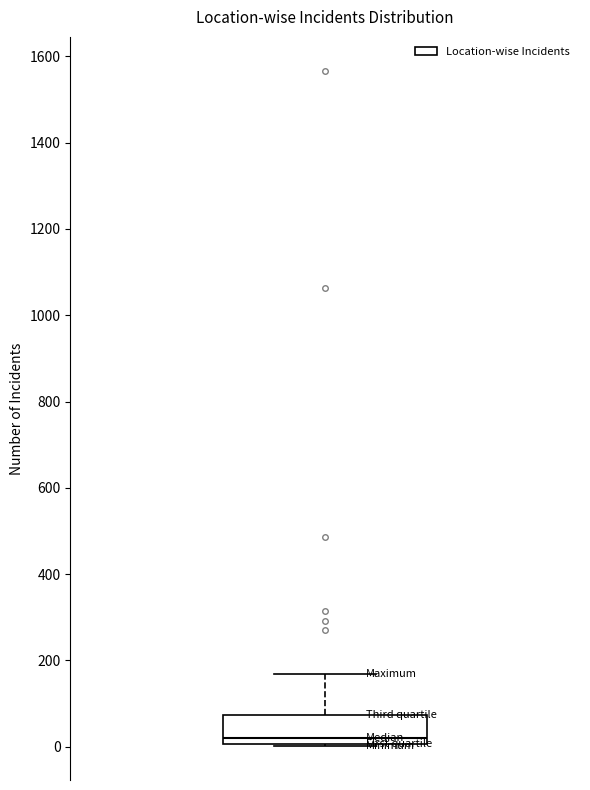

Transcribe this box plot: give where the median line is, the range the box spans, and where the two whiskers end, as read against the y-axis. The values are not printed on the chart, so give them approximately, as read against the axis.

median 20, box 0 to 80, whiskers 0 to 160